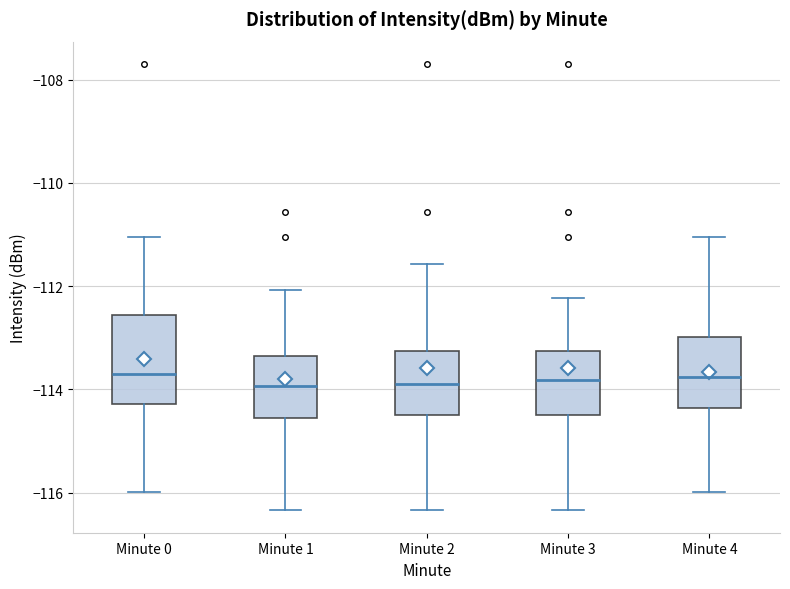

Where is the upper edge of the box for Minute 0 on the y-axis? The values are not printed on the chart, so give them approximately, as read against the axis.

-112.6